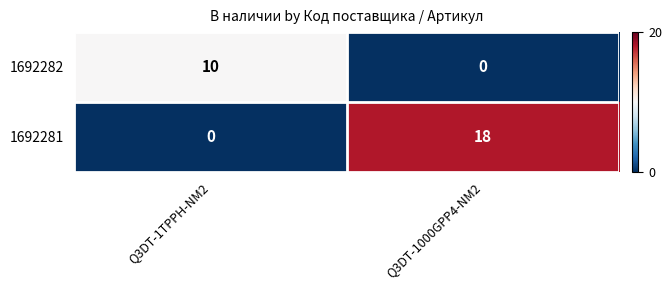

Reading right to left, what are all the values shown in this chart?

1692282: 0	10
1692281: 18	0